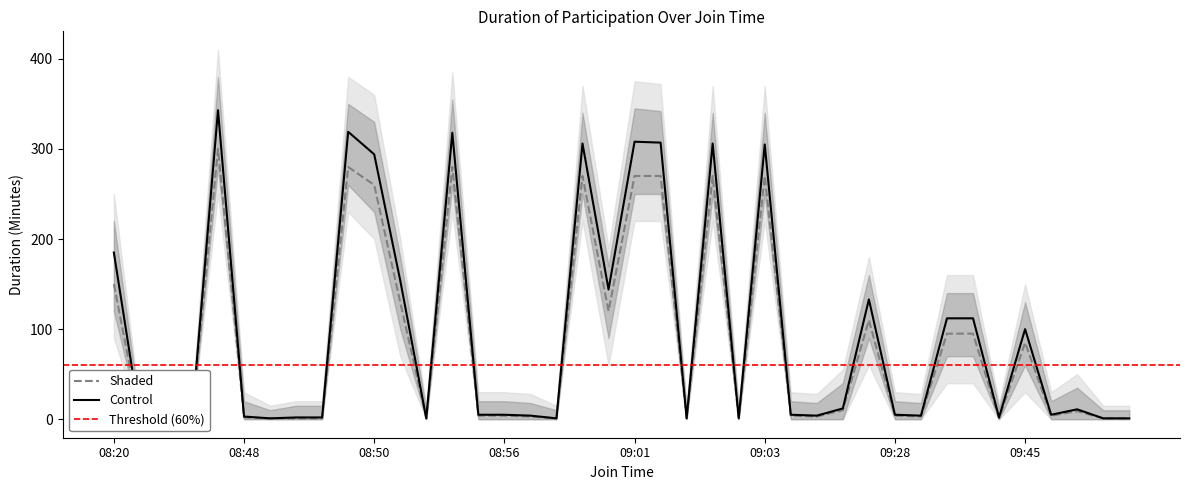

True or false: Control and Shaded intersect in this chart.

False